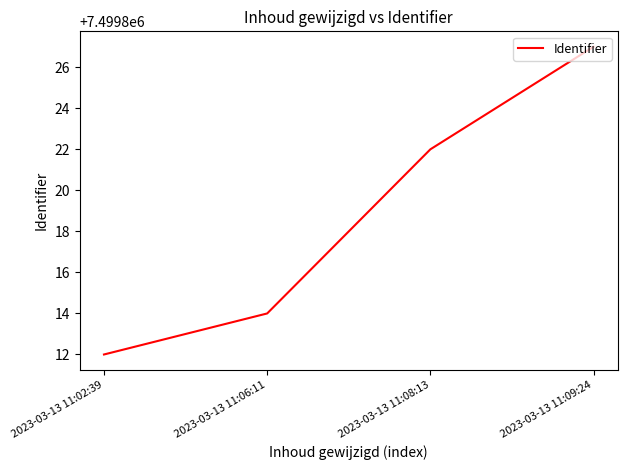

The value at 2023-03-13 11:06:11 is 4648140. True or false?

False